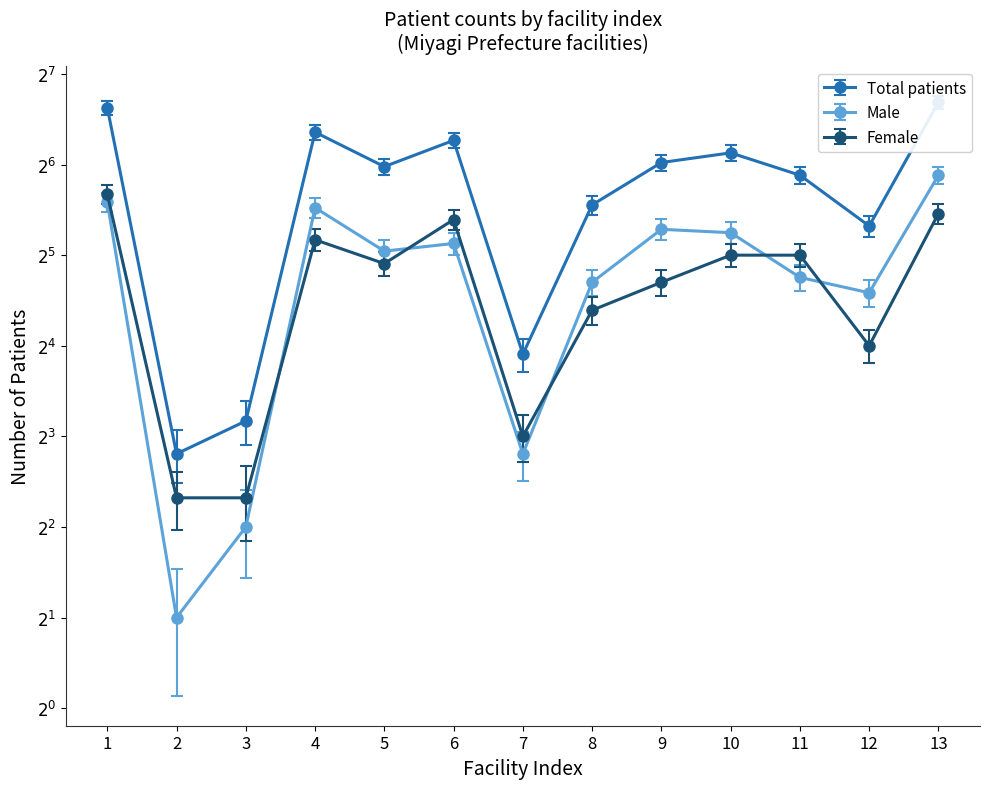

How many lines are shown in the chart?

3